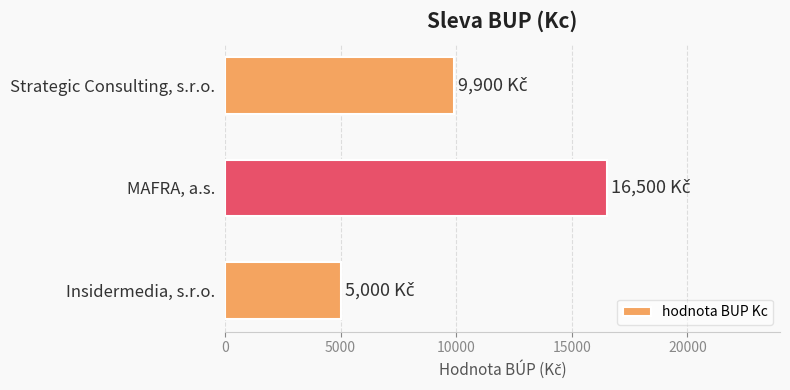

Reading bottom to top, what are all the values shown in this chart?

Insidermedia, s.r.o.=5000	MAFRA, a.s.=16500	Strategic Consulting, s.r.o.=9900